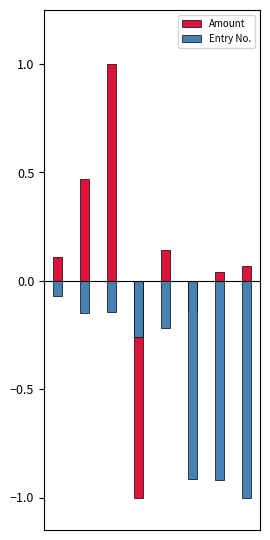

True or false: Entry No. has a value of -0.1 at 2.

True